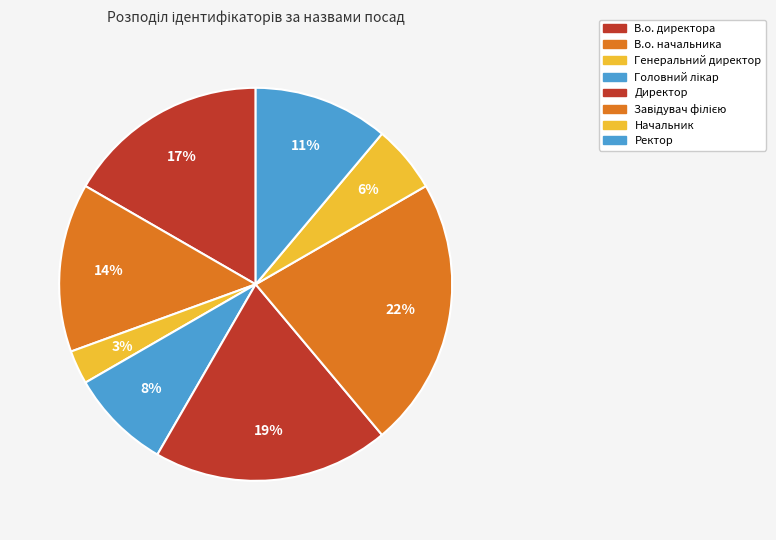

Is В.о. начальника the majority of the pie?

No